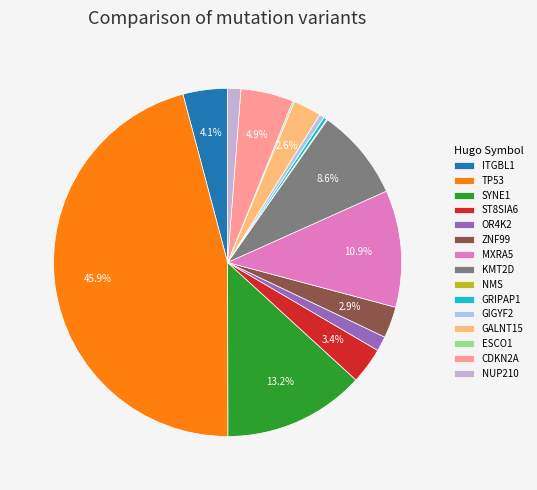

How many segments does this pie chart have?

15